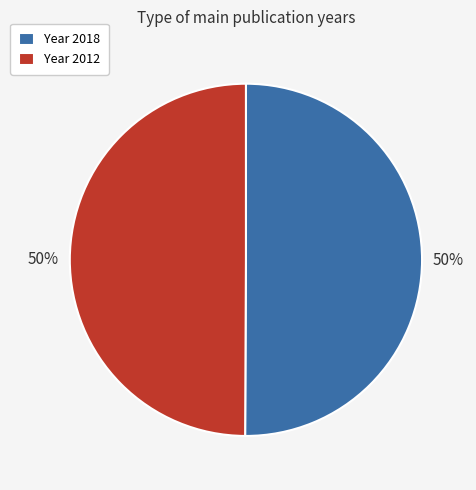

To the nearest percent, what is the average slice percentage?

50%